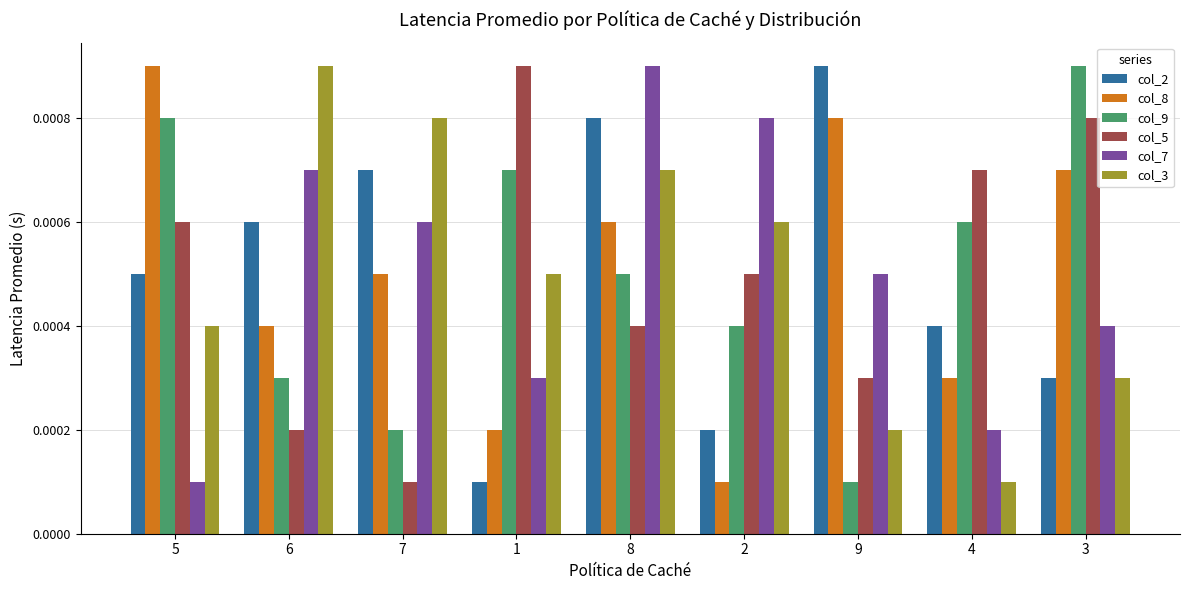

How many col_8 values are between 0 and 1?

9